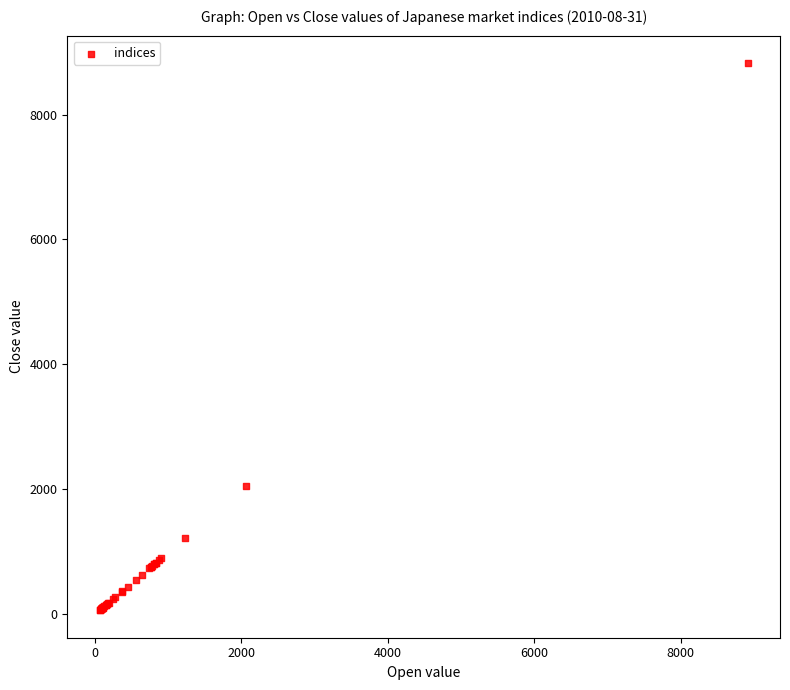

What Y value in the scatter plot is closest to 4444?

2058.3